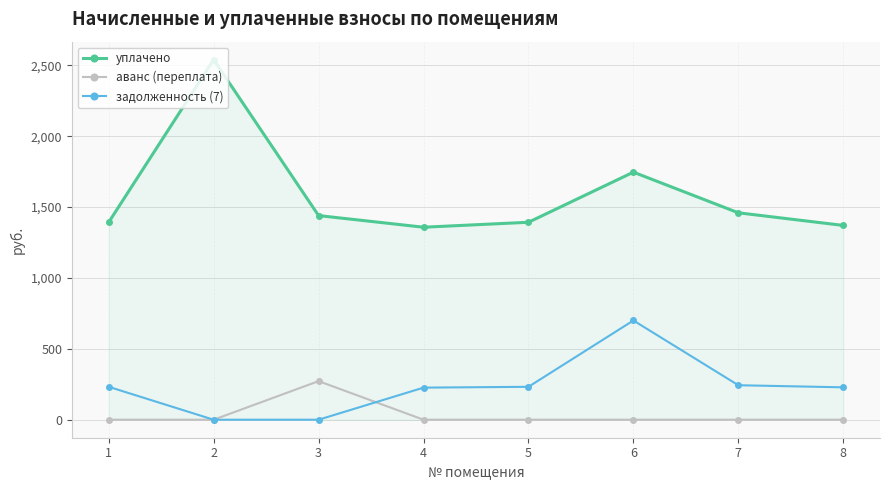

What is the maximum value shown in the chart?

2539.8